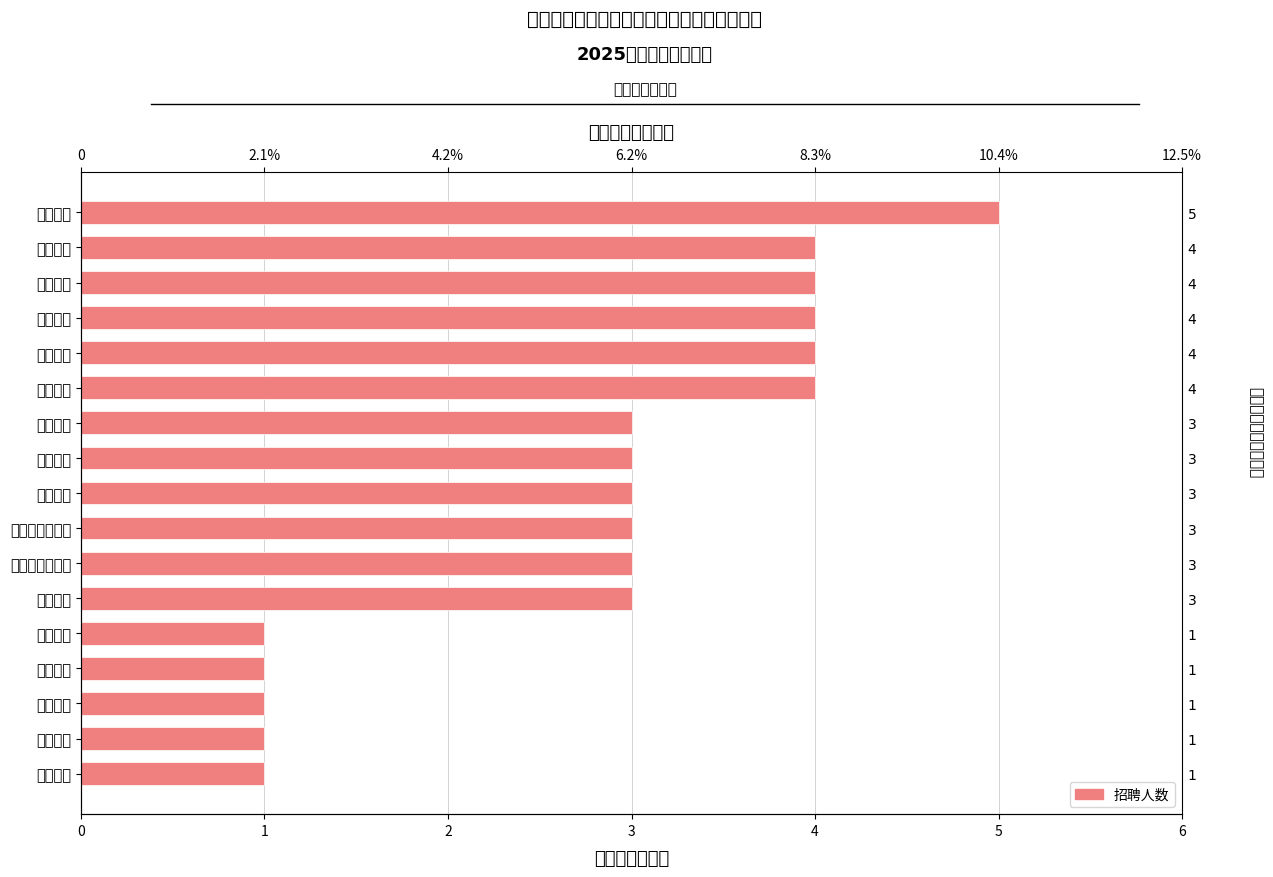

Count the values in the range 1 to 4.

16